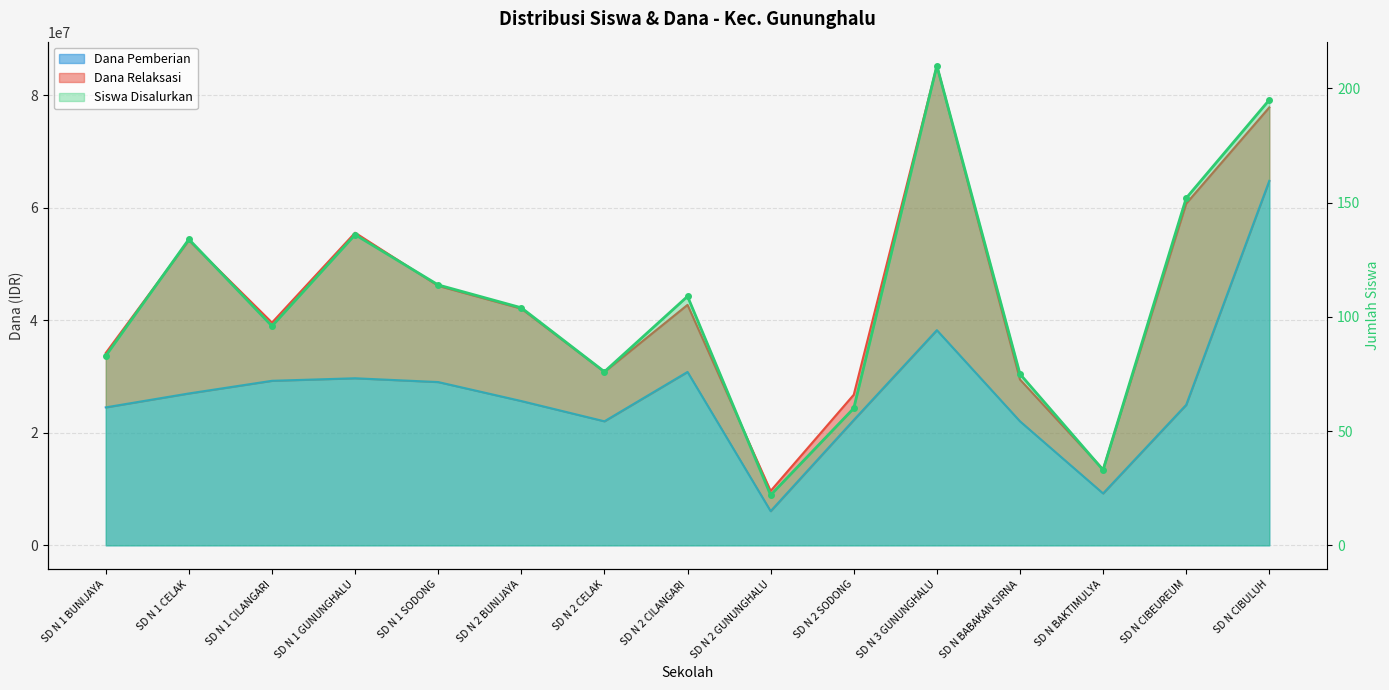

What is the difference between the highest and lowest values at SD N 2 CILANGARI?

42749891